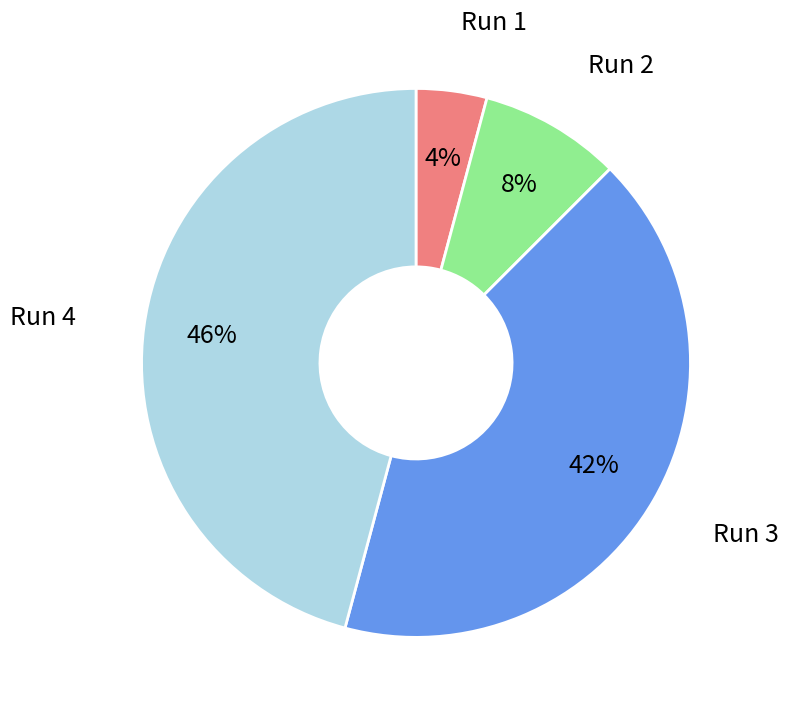

To the nearest percent, what is the average slice percentage?

25%